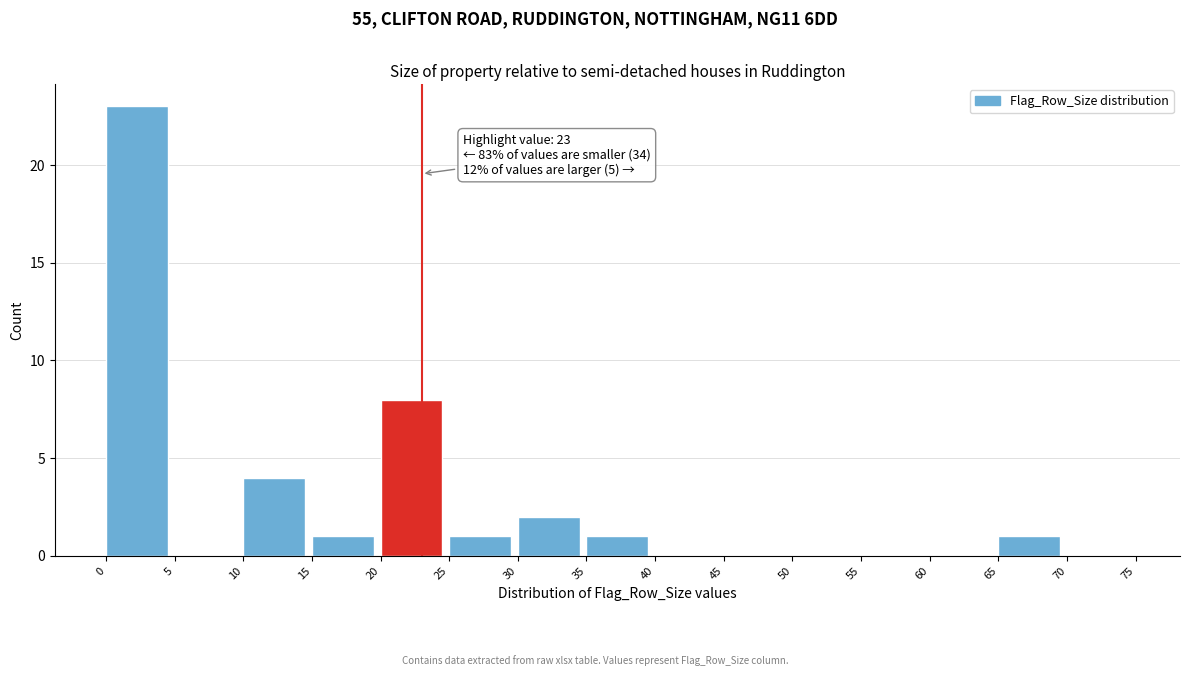

Over which range of the x-axis is the bar tallest?

0 to 5